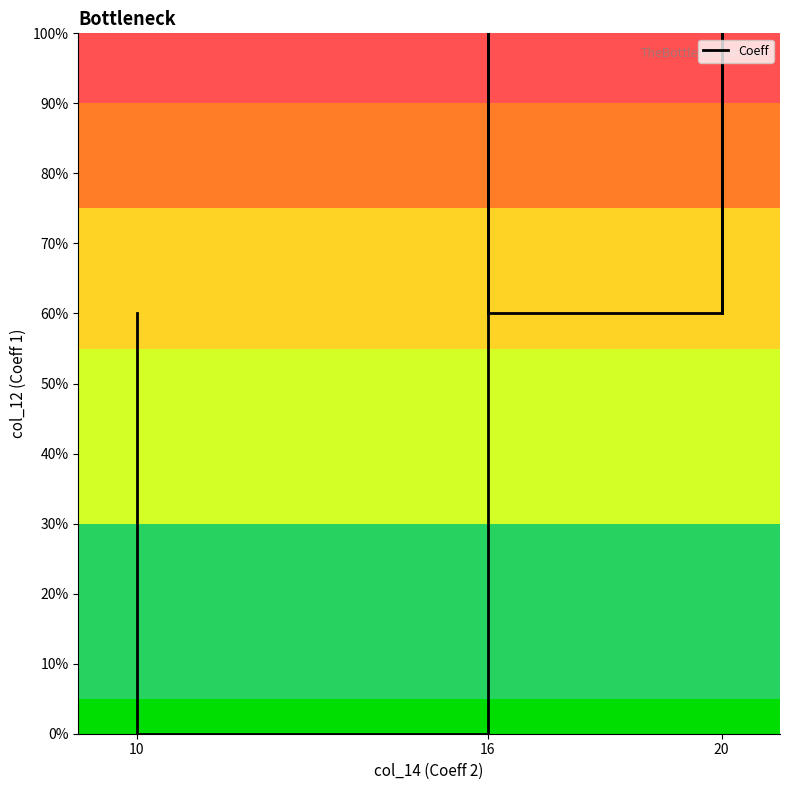

Reading left to right, what are all the values shown in this chart?

60	0	0	0	60	60	100	100	60	60	100	100	60	60	60	60	60	60	60	100	100	60	100	60	60